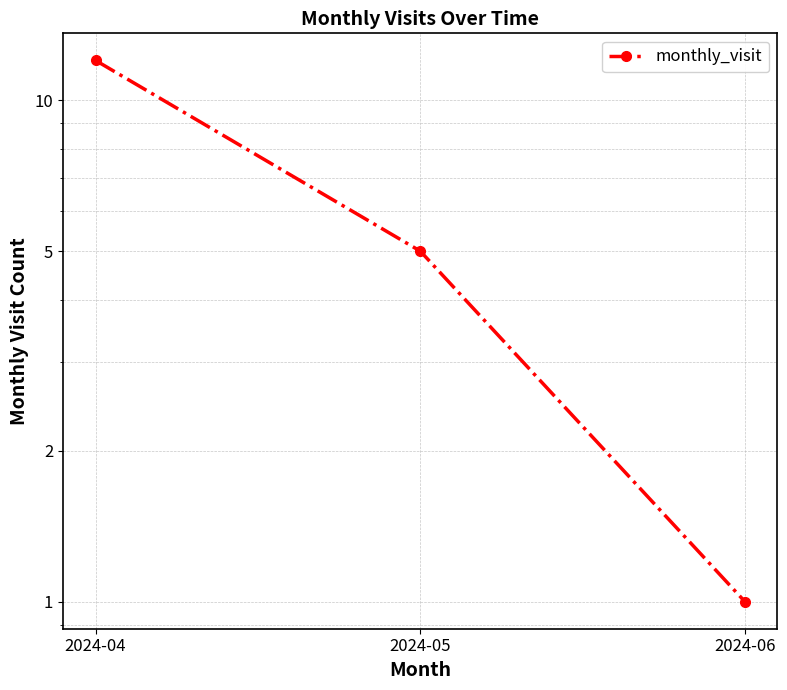

How many values are below 5?

1